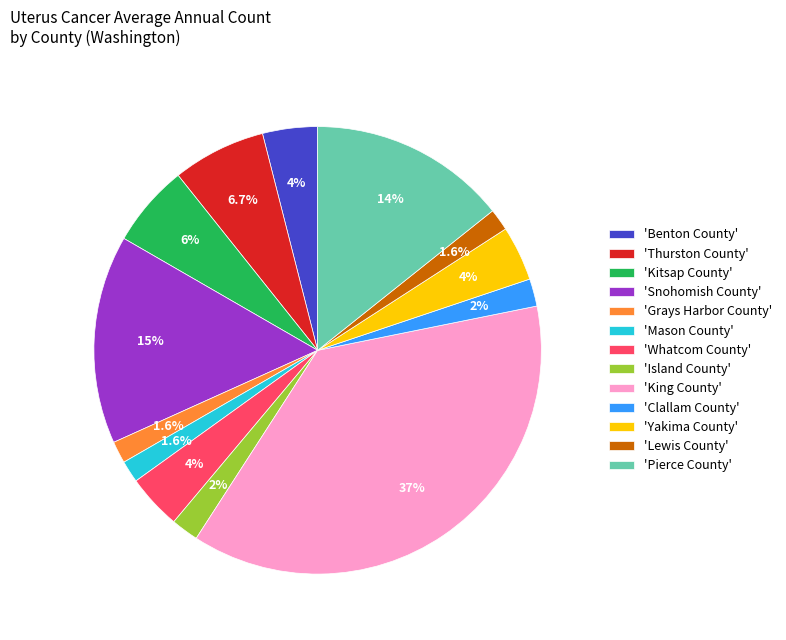

Combined, do 'Yakima County' and 'Kitsap County' account for over 50%?

No